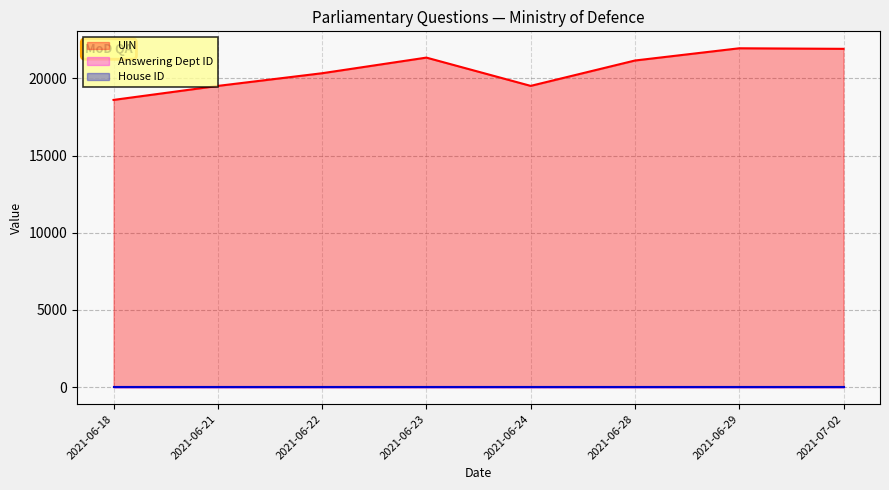

Which series has the largest range (max minus min)?

UIN